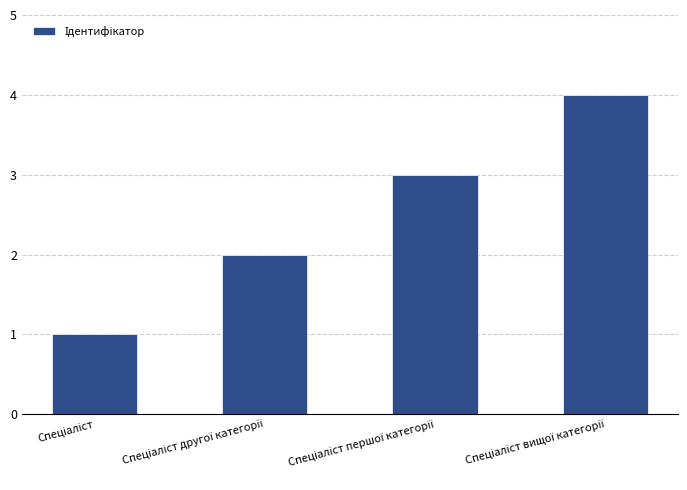

What is the difference between the maximum and minimum values?

3